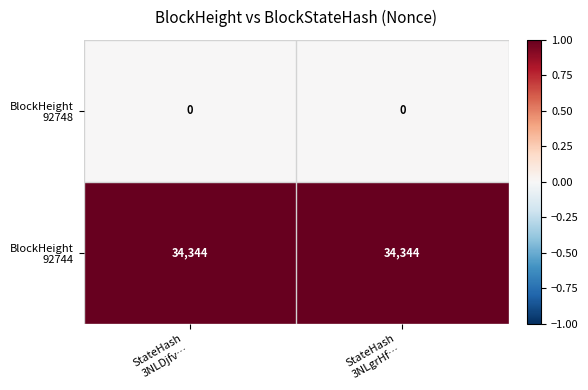

How many series are shown in this chart?

2